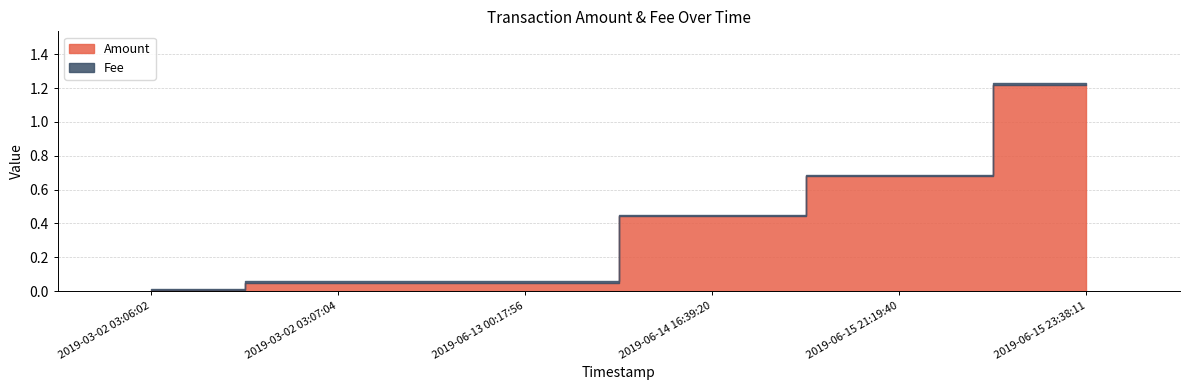

Reading left to right, what are all the values shown in this chart?

Amount: 0.0	0.1	0.1	0.4	0.7	1.2
Fee: 0.0	0.0	0.0	0.0	0.0	0.0